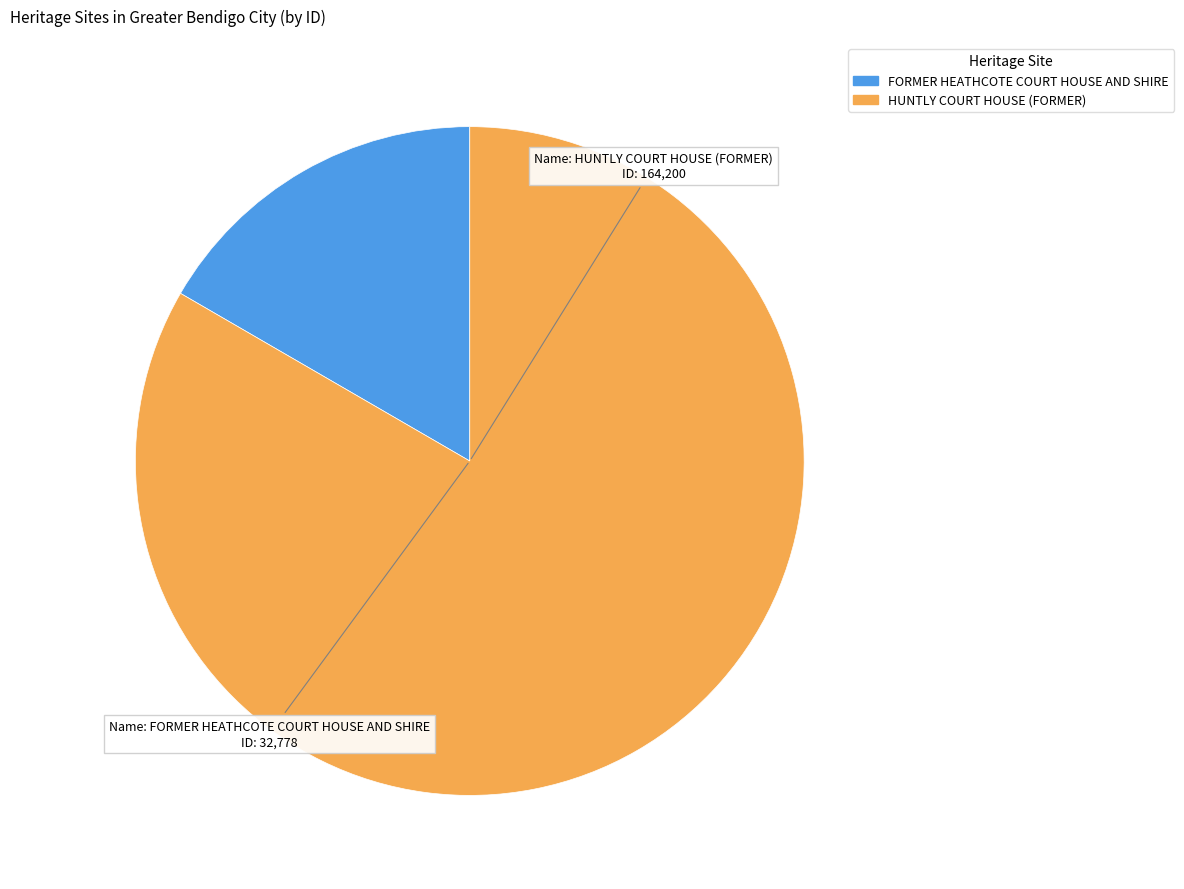

Which category has the smallest portion of the pie?

FORMER HEATHCOTE COURT HOUSE AND SHIRE